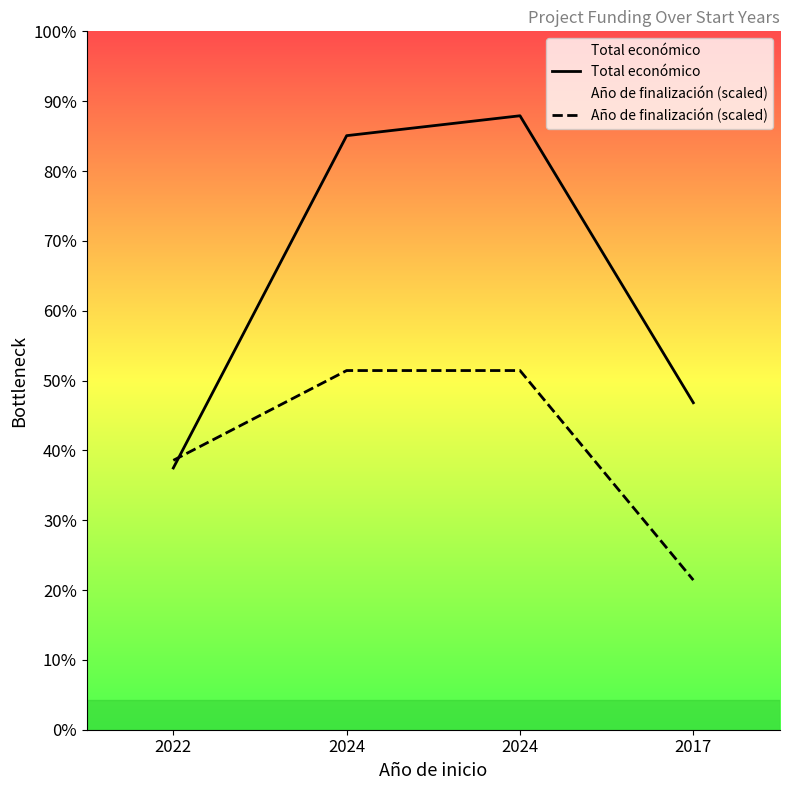

How many series are shown in this chart?

2